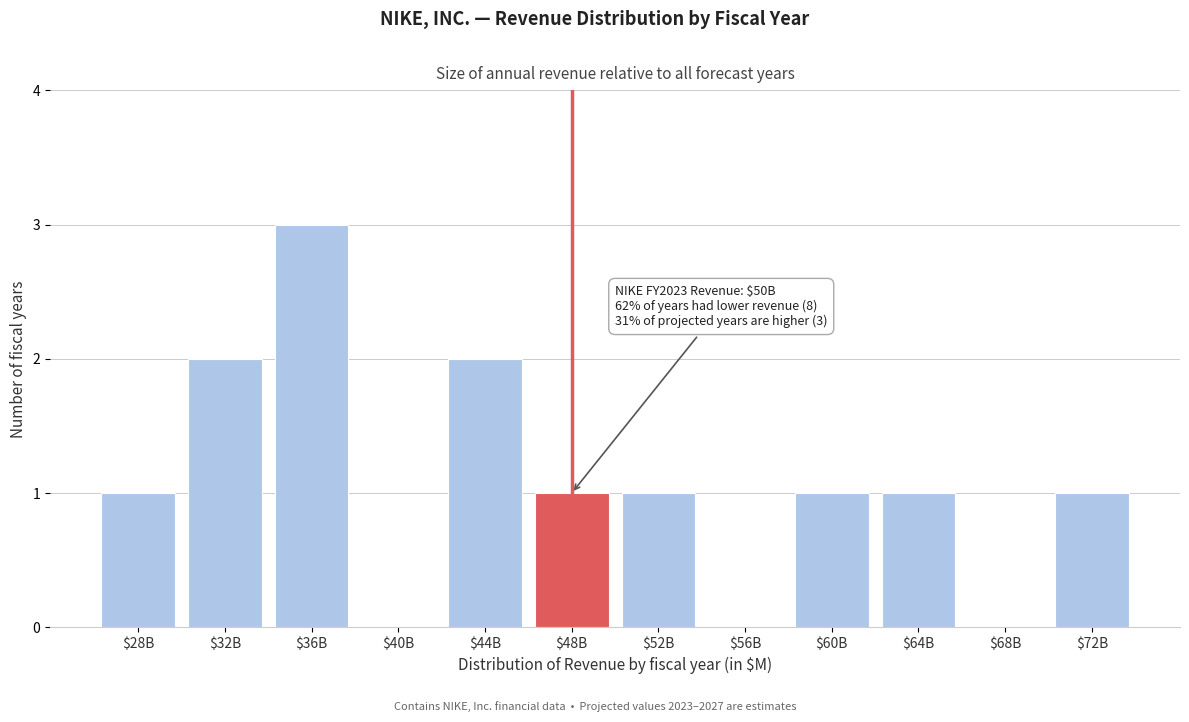

The value at $48B is 1. True or false?

True